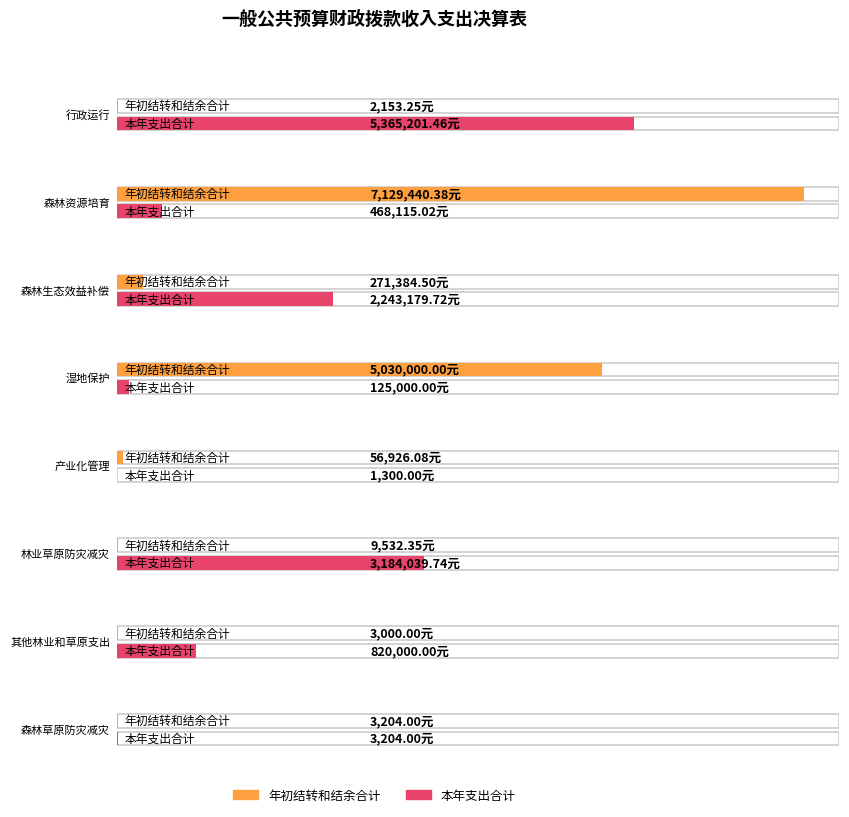

Which category has the lowest value in the 年初结转和结余合计 series?

行政运行